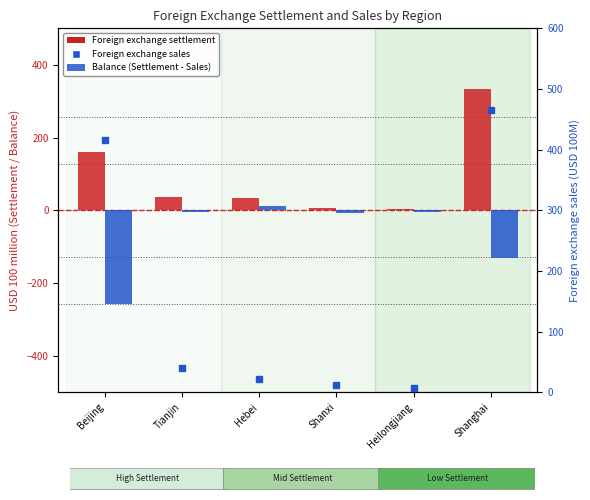

Which category has the lowest value in the Balance (Settlement - Sales) series?

Beijing